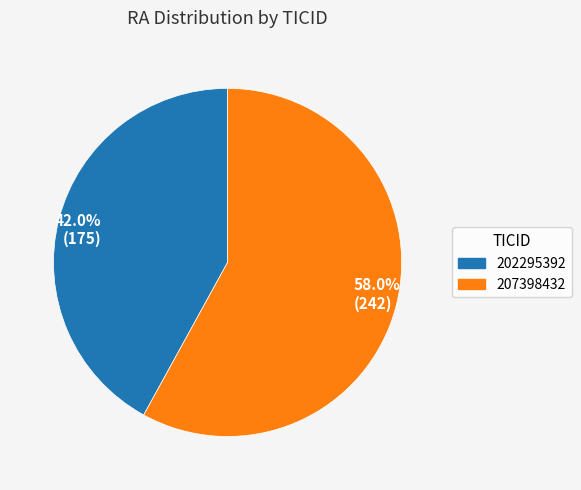

Approximately how many times larger is the value at 42.0% (175) compared to 58.0% (242)?

0.7